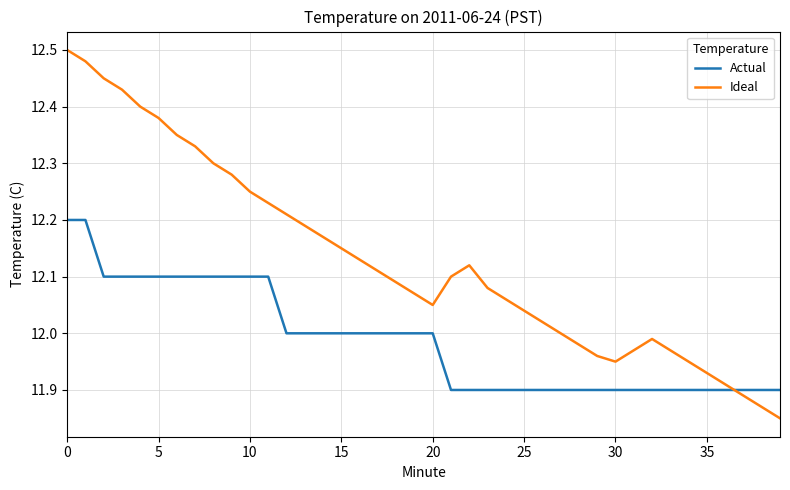

Rank the series by their average value, from lowest to highest.

Actual, Ideal